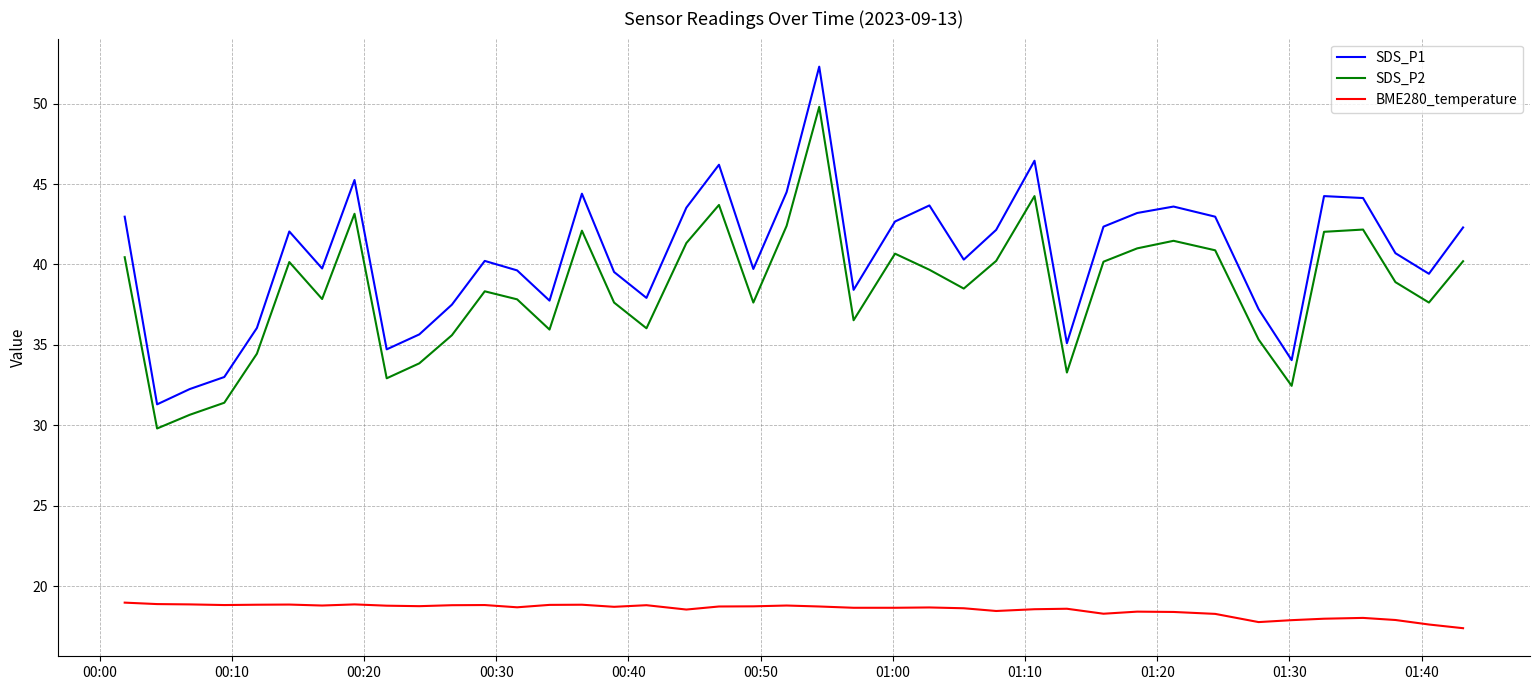

What is the greatest value displayed?

52.3